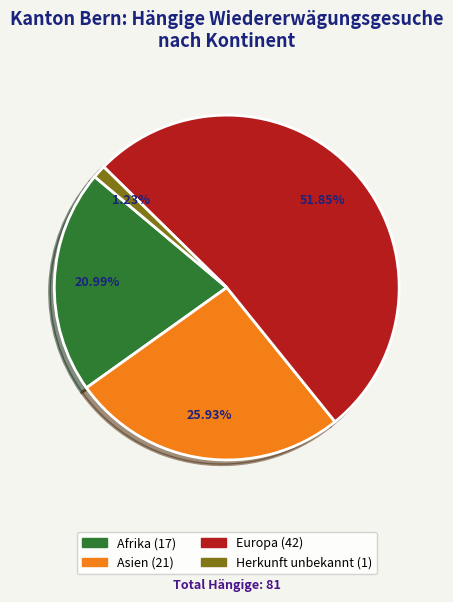

How many segments does this pie chart have?

4